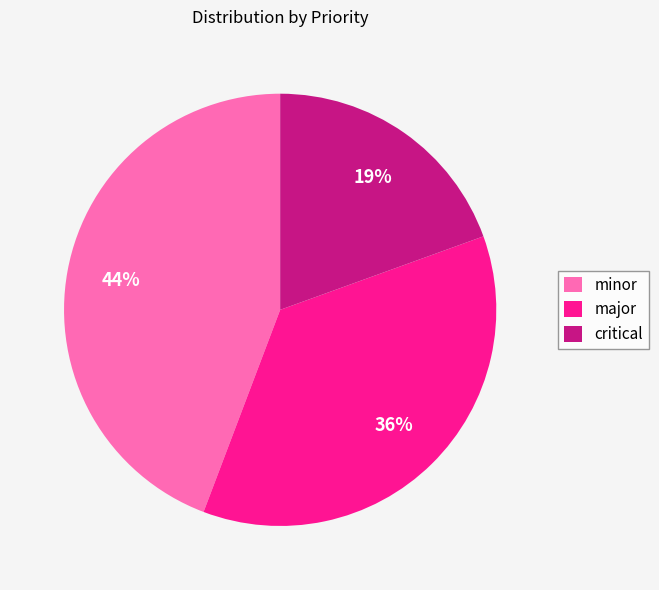

To the nearest percent, what is the combined percentage of critical and minor?

64%